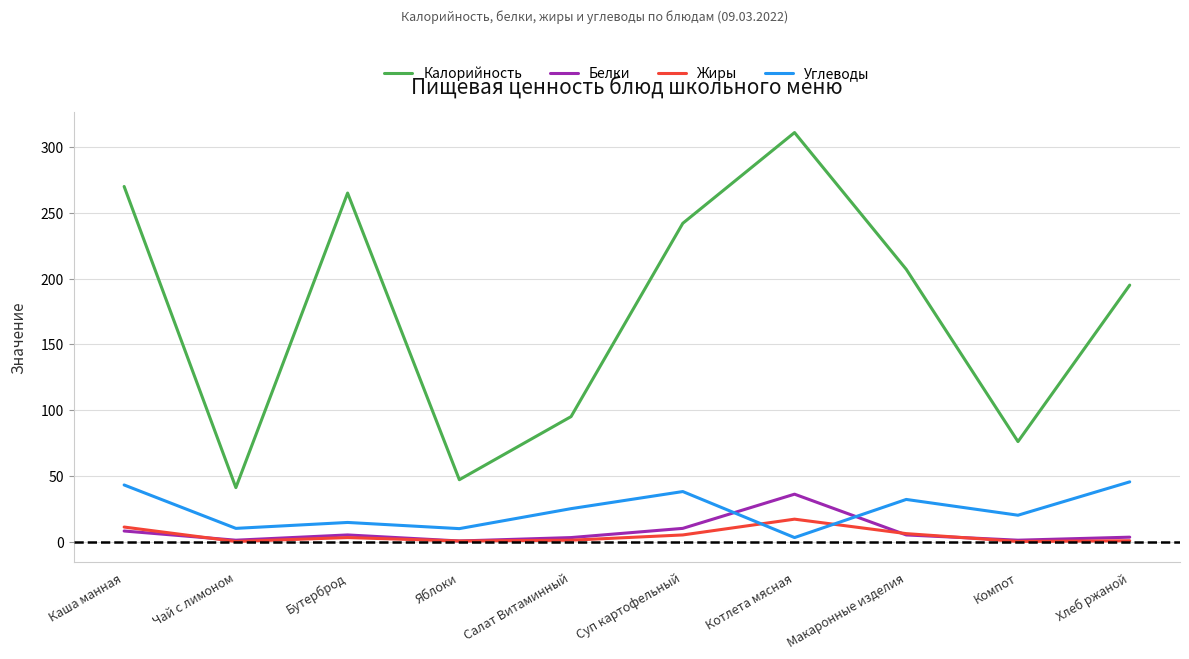

At which category is the sum across all series the highest?

Котлета мясная